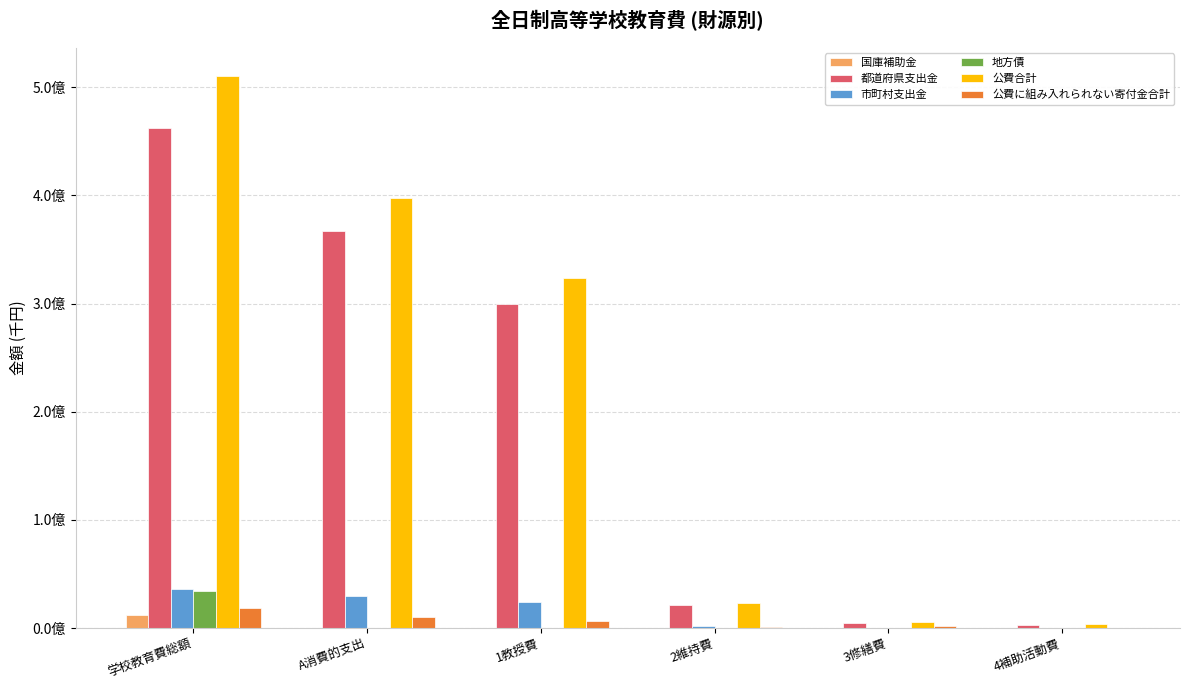

What is the difference between the maximum and second lowest values in the 都道府県支出金 series?

457119753